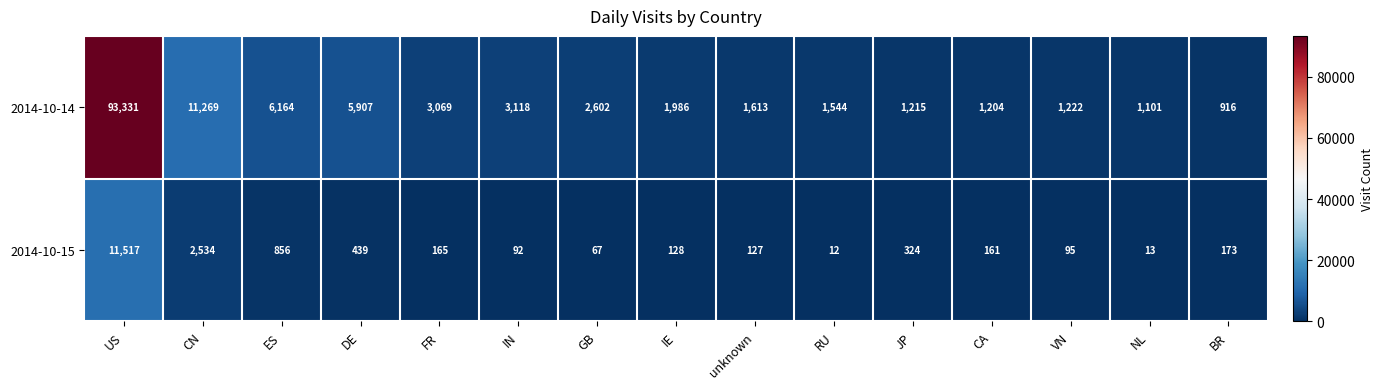

The value of 2014-10-15 at BR is 173. True or false?

True